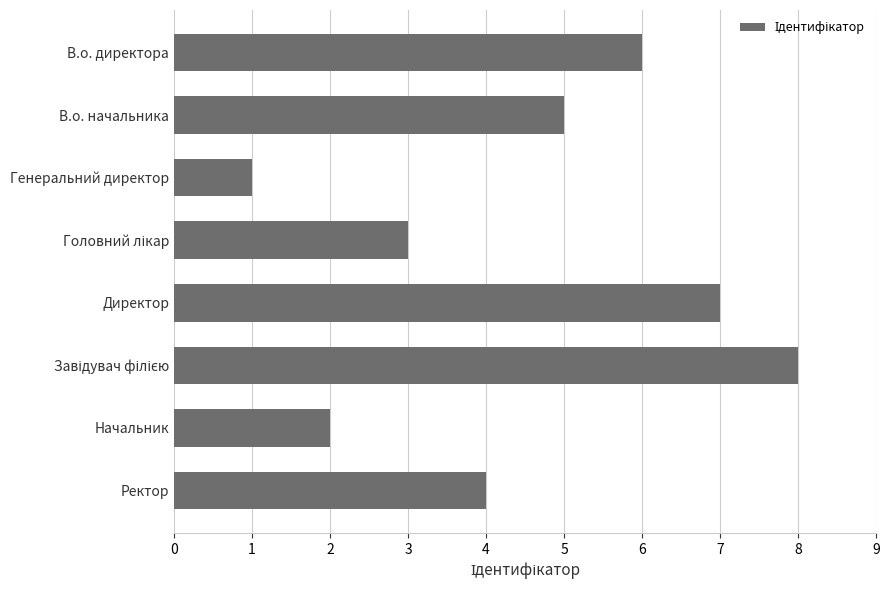

What is the label of the 2nd bar from the top?

В.о. начальника